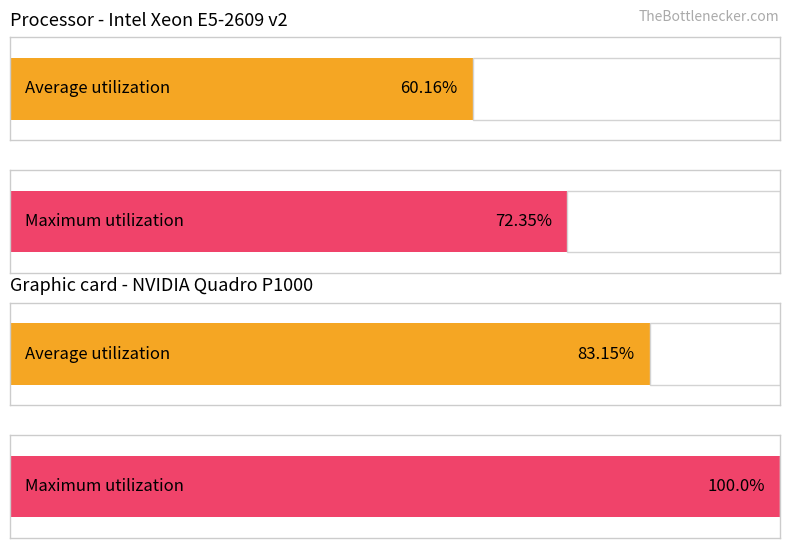

True or false: Average utilization has a value of 15.7 at 6.

False